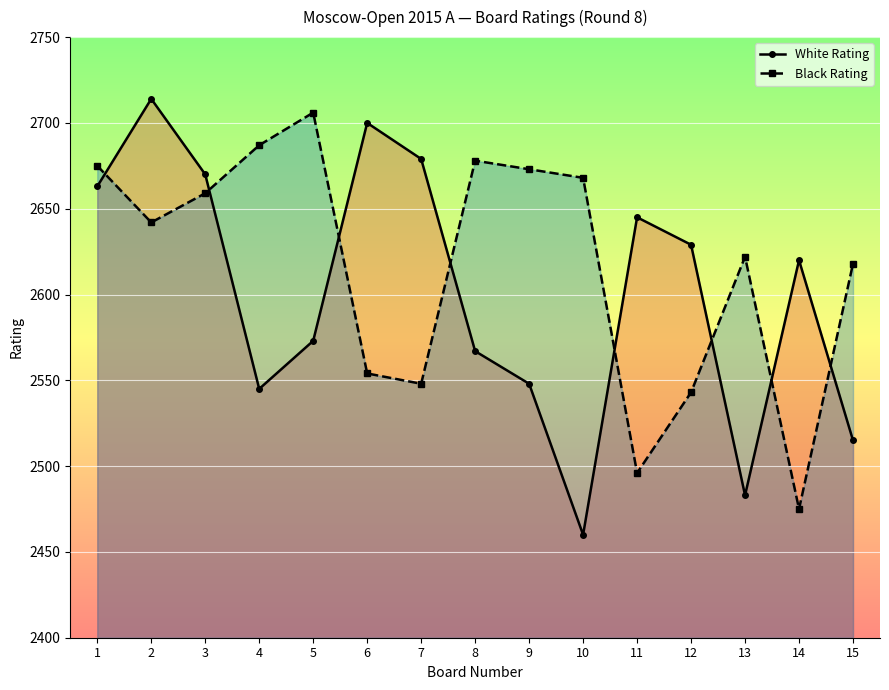

Between 9 and 12, which series saw the biggest shift?

Black Rating